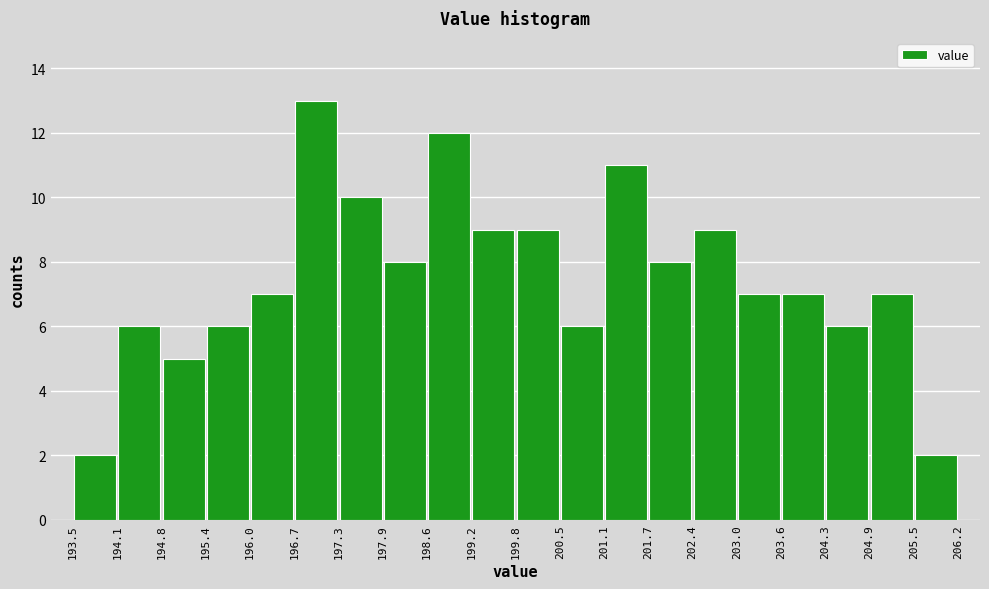

Reading left to right, list every bar in this chart as the range it spans on the x-axis followed by its height. The values are not printed on the chart, so give them approximately, as read against the axis.

193.5 to 194.1: 2
194.1 to 194.8: 6
194.8 to 195.4: 5
195.4 to 196.0: 6
196.0 to 196.7: 7
196.7 to 197.3: 13
197.3 to 197.9: 10
197.9 to 198.6: 8
198.6 to 199.2: 12
199.2 to 199.8: 9
199.8 to 200.5: 9
200.5 to 201.1: 6
201.1 to 201.7: 11
201.7 to 202.4: 8
202.4 to 203.0: 9
203.0 to 203.6: 7
203.6 to 204.3: 7
204.3 to 204.9: 6
204.9 to 205.5: 7
205.5 to 206.2: 2